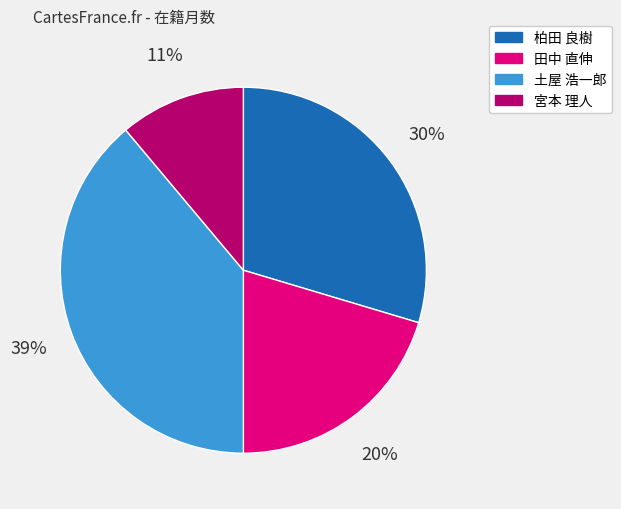

Is there any slice that represents more than half of the pie?

No